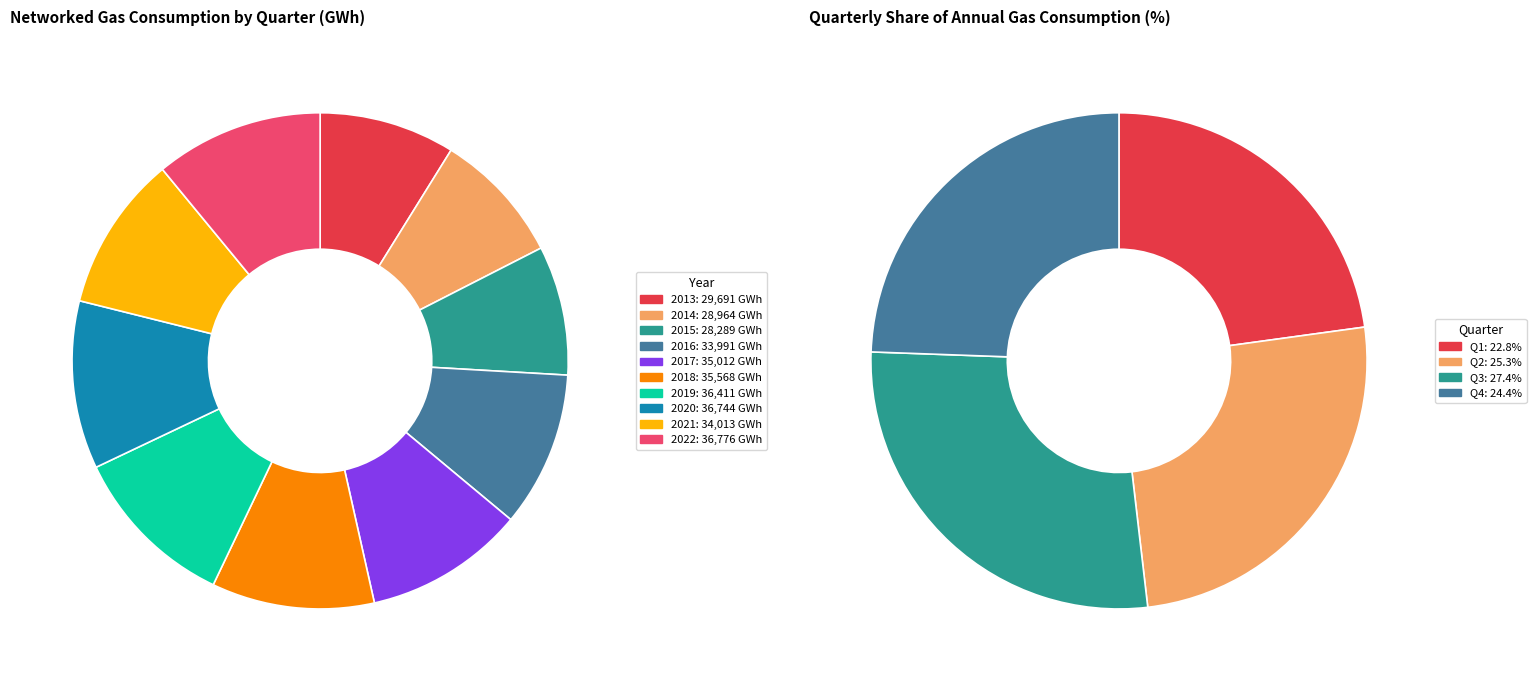

To the nearest percent, what is the average slice percentage?

10%